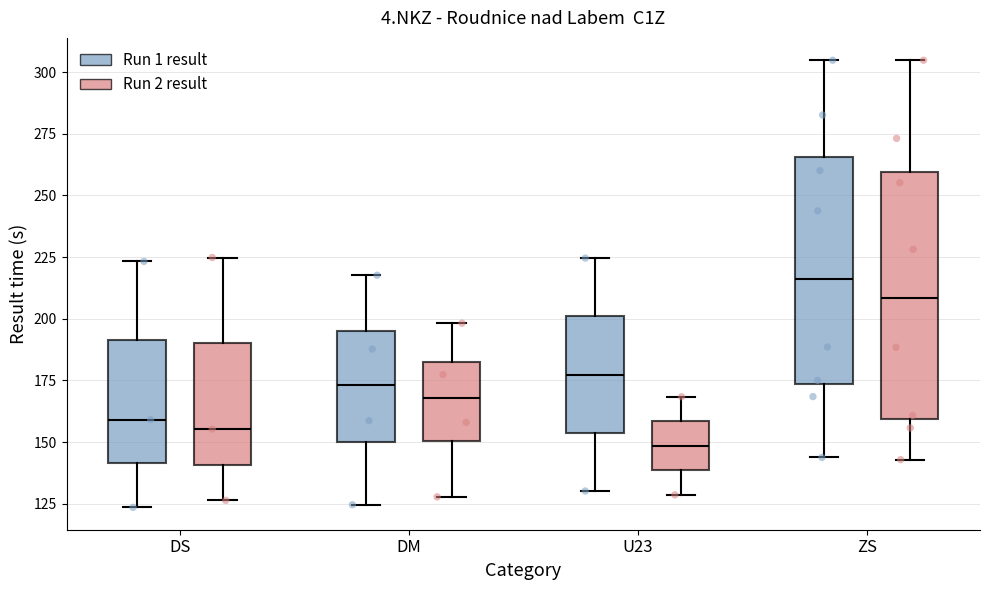

Reading left to right, read every box against the y-axis: the position of its median line, the range the box covers, and the ends of its whiskers. The values are not printed on the chart, so give them approximately, as read against the axis.

DS (Run 1 result): median 160, box 140 to 190, whiskers 125 to 225
DS (Run 2 result): median 155, box 140 to 190, whiskers 125 to 225
DM (Run 1 result): median 175, box 150 to 195, whiskers 125 to 220
DM (Run 2 result): median 170, box 150 to 185, whiskers 130 to 200
U23 (Run 1 result): median 175, box 155 to 200, whiskers 130 to 225
U23 (Run 2 result): median 150, box 140 to 160, whiskers 130 to 170
ZS (Run 1 result): median 215, box 175 to 265, whiskers 145 to 305
ZS (Run 2 result): median 210, box 160 to 260, whiskers 145 to 305